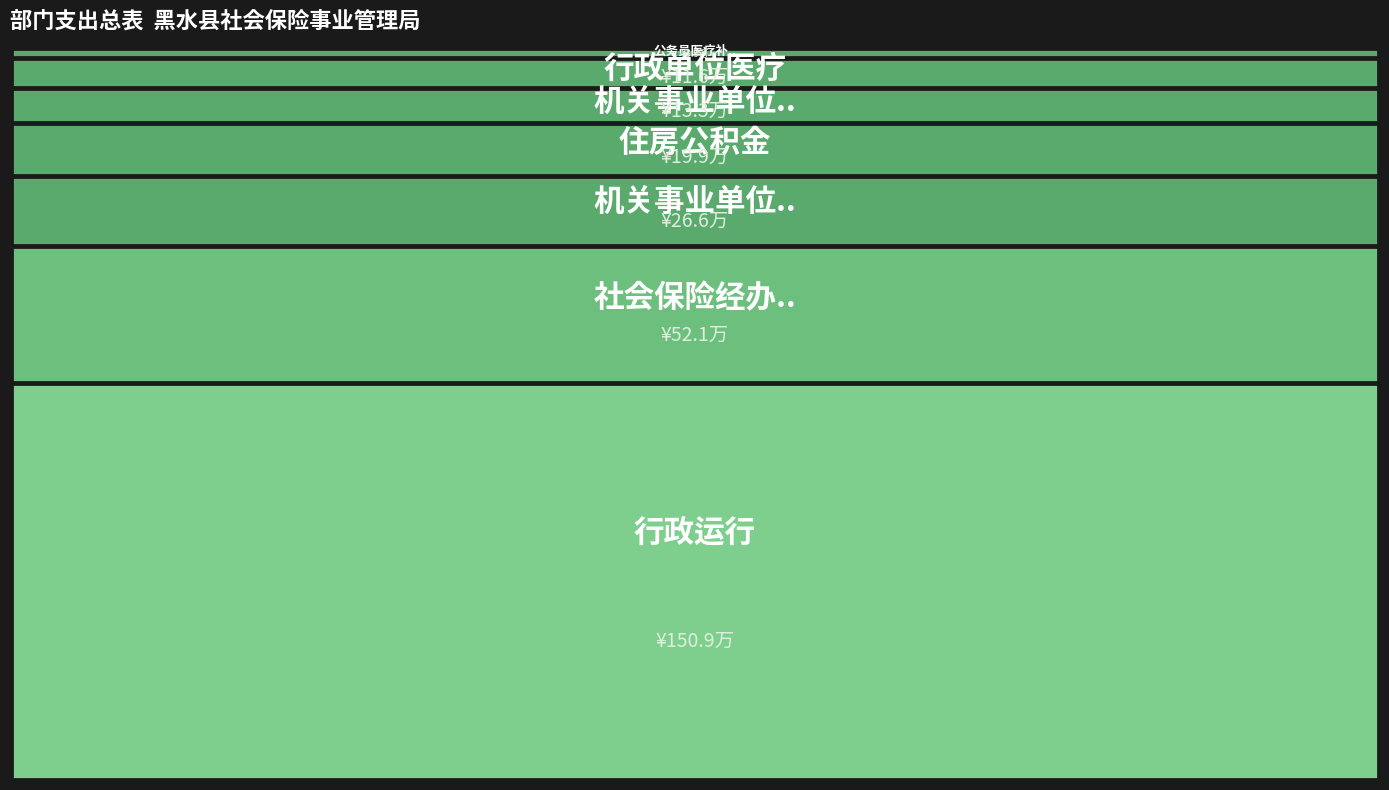

Rank the categories by value from lowest to highest.

公务员医疗补助, 行政单位医疗, 机关事业单位职业年金缴费支出, 住房公积金, 机关事业单位基本养老保险缴费支出, 社会保险经办机构, 行政运行